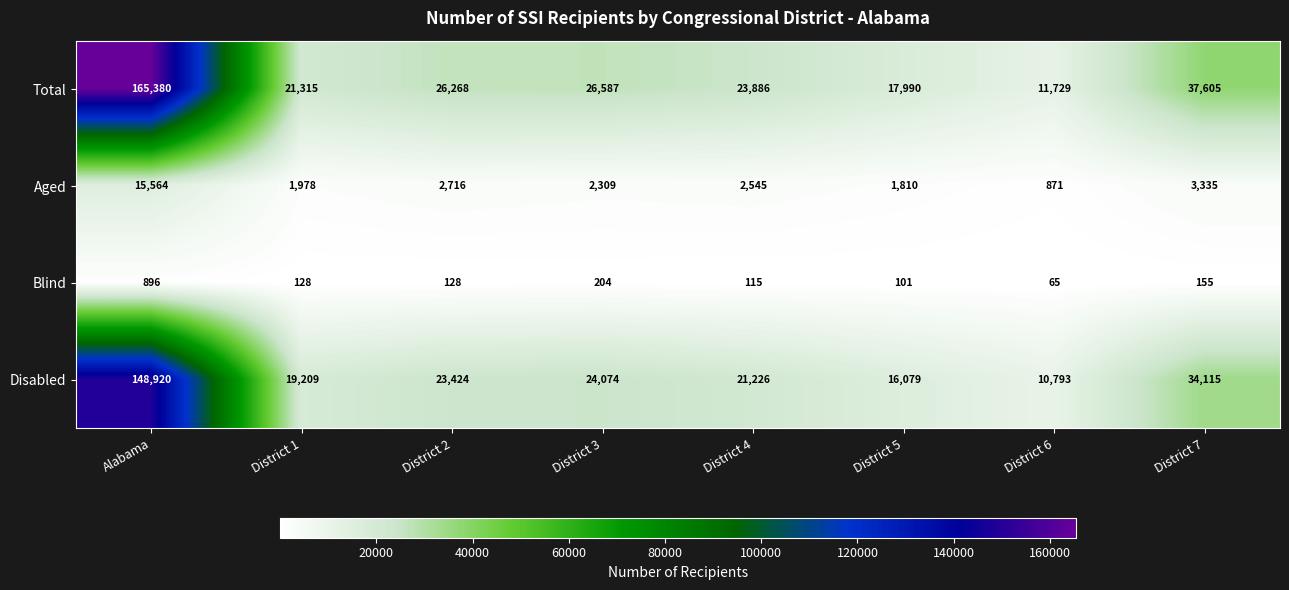

Count the number of data series in this chart.

4